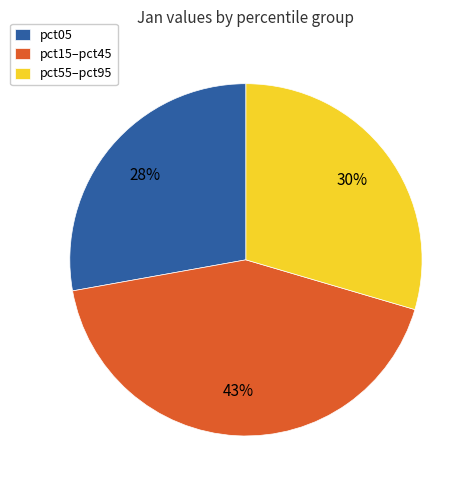

Is the sum of pct55–pct95 and pct05 greater than half?

Yes